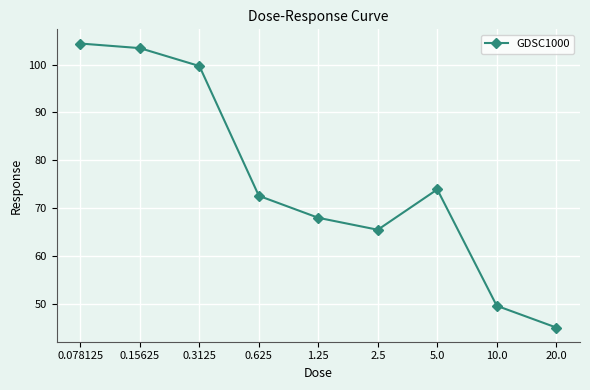

Is it true that the value at 0.078125 is 104.4?

True